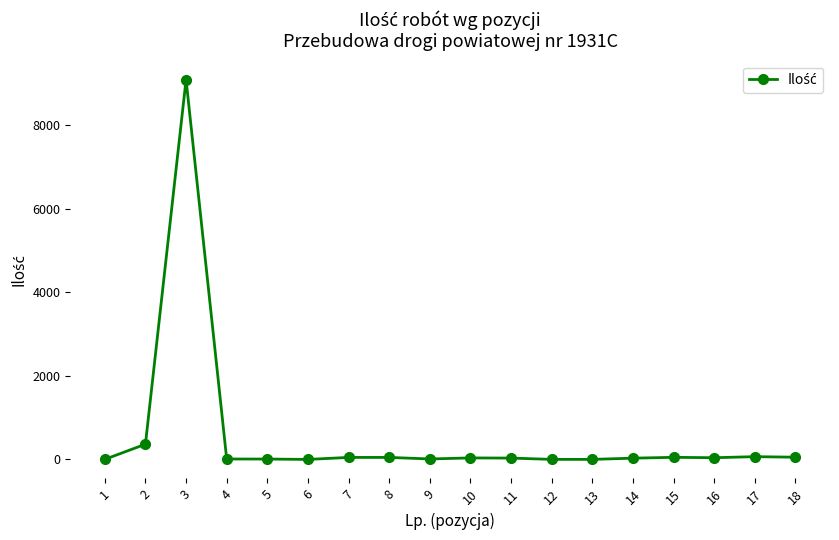

Count the number of data series in this chart.

1